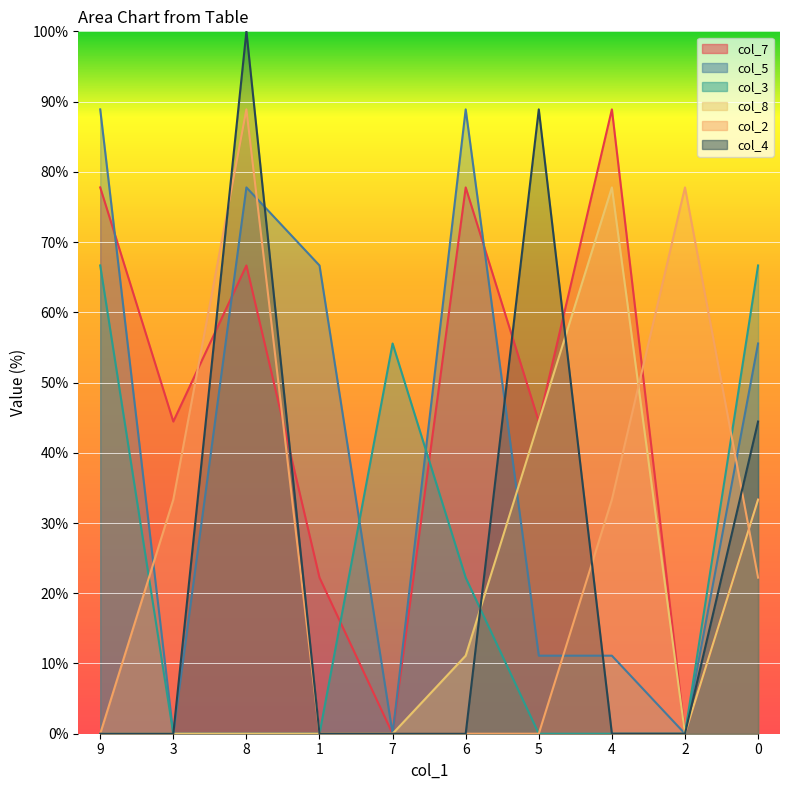

Which series ends up on top after the final intersection of col_5 and col_4?

col_5